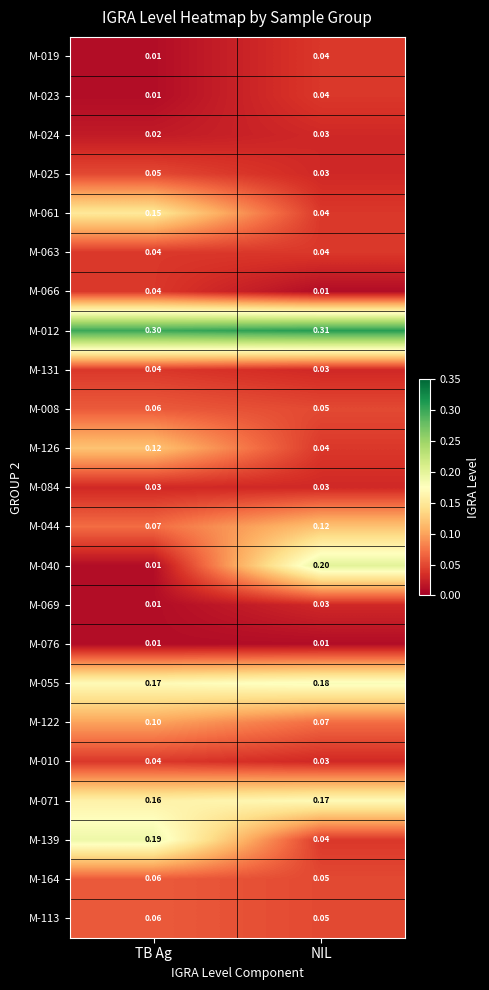

What is the total value across all series at NIL?

1.6